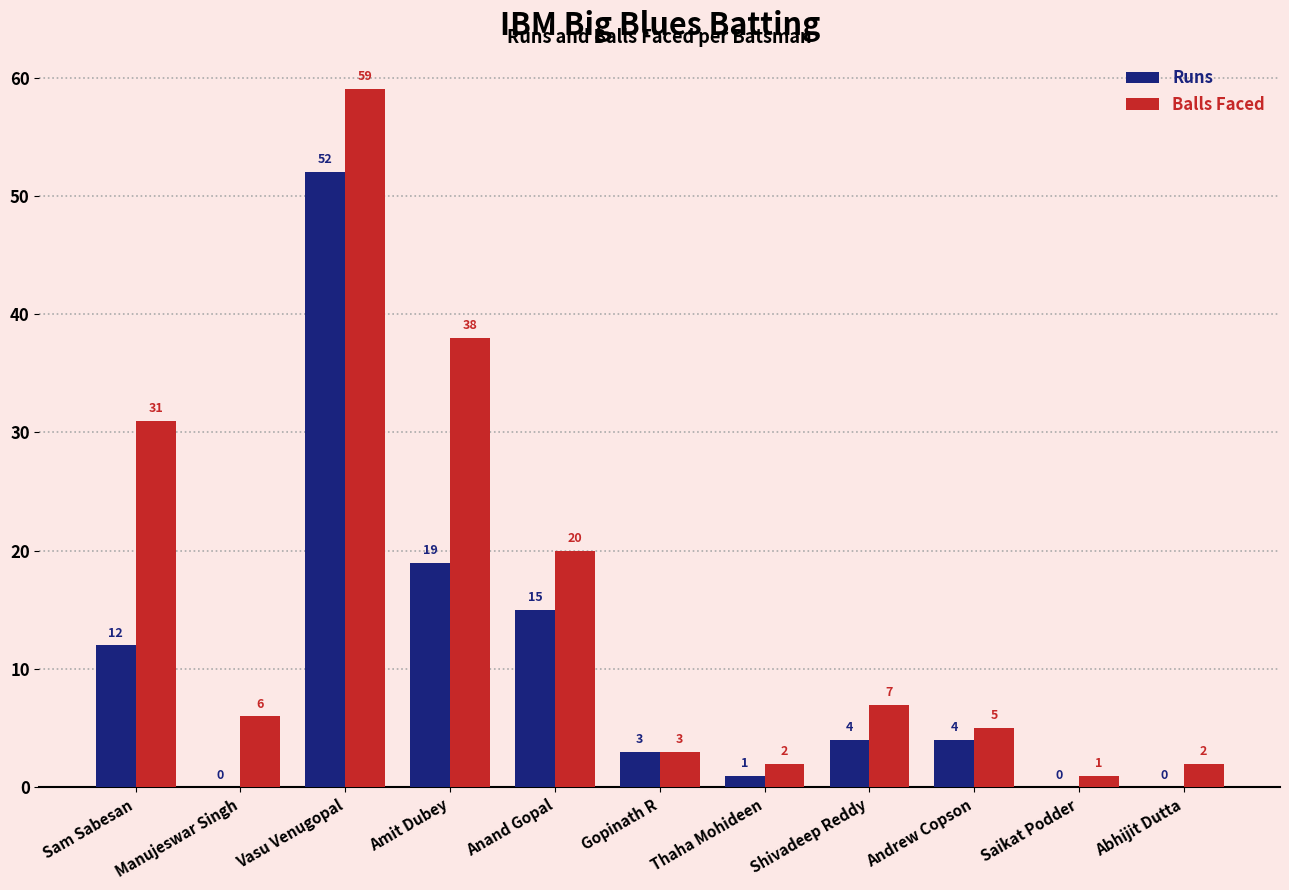

The Runs series shows 0 at Abhijit Dutta. True or false?

True